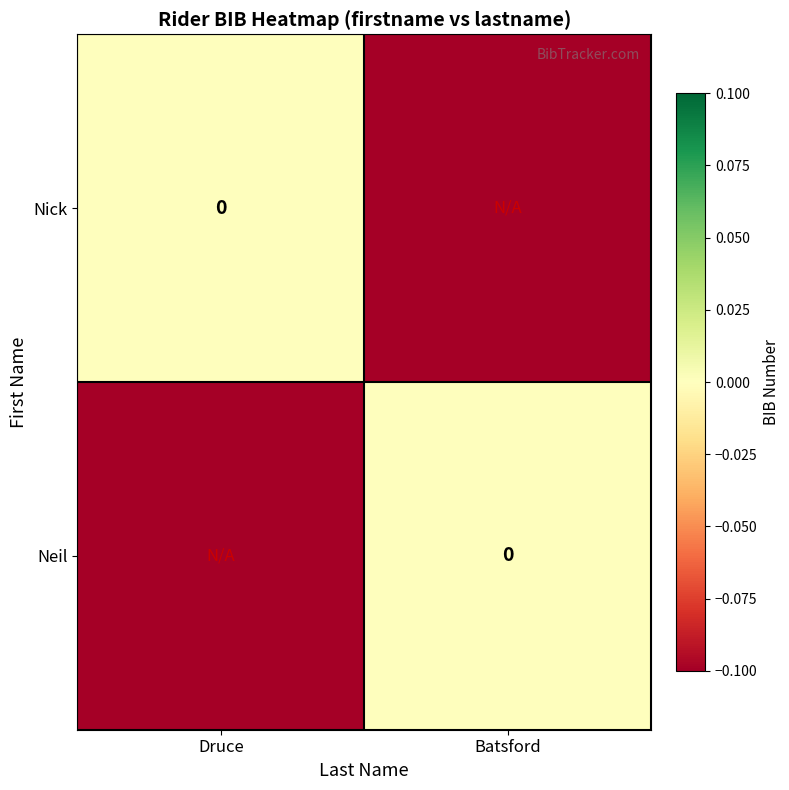

At which category is the sum across all series the highest?

Druce